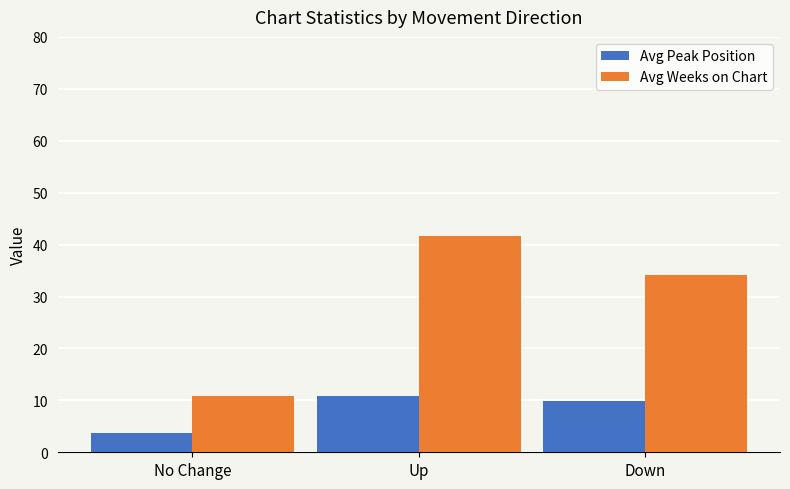

What is the minimum value shown in the chart?

3.7